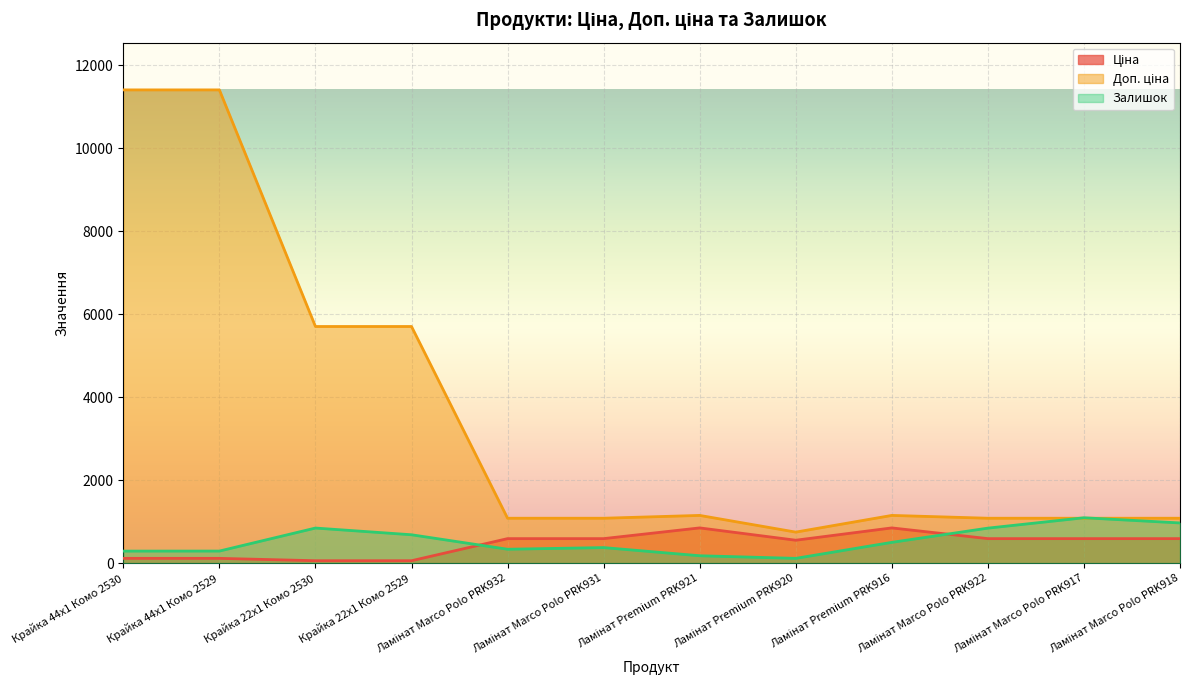

What is the total value across all series at Ламінат Marco Polo PRK917?

2764.6